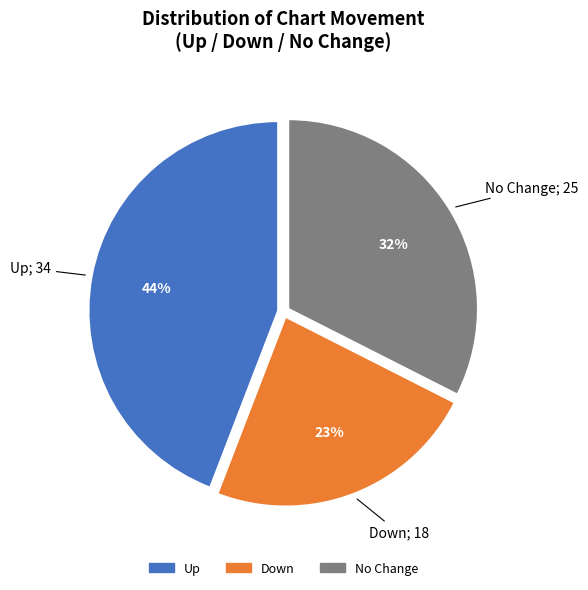

Is there any slice that represents more than half of the pie?

No